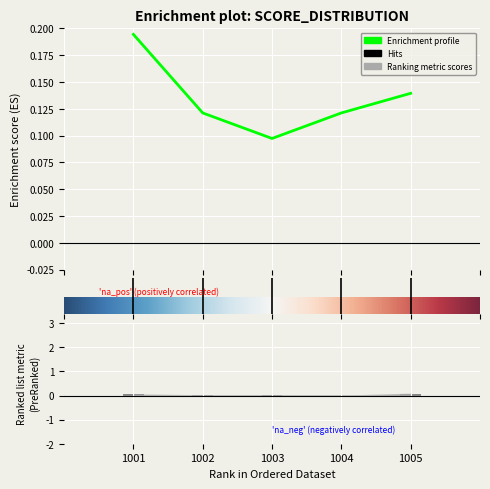

What is the total value across all series at 1004?

0.1